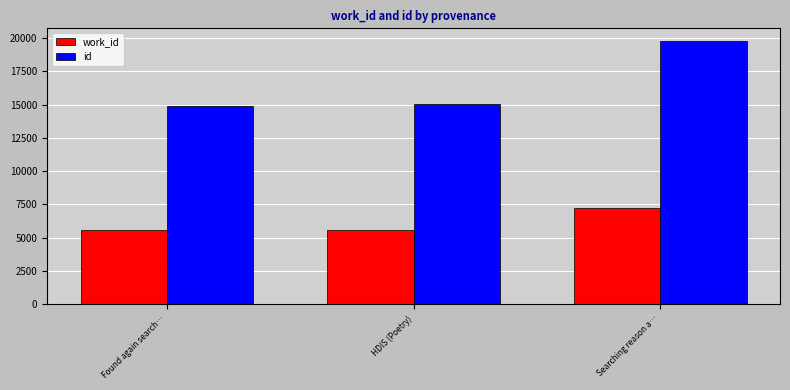

The id series shows 19611 at Found again search…. True or false?

False